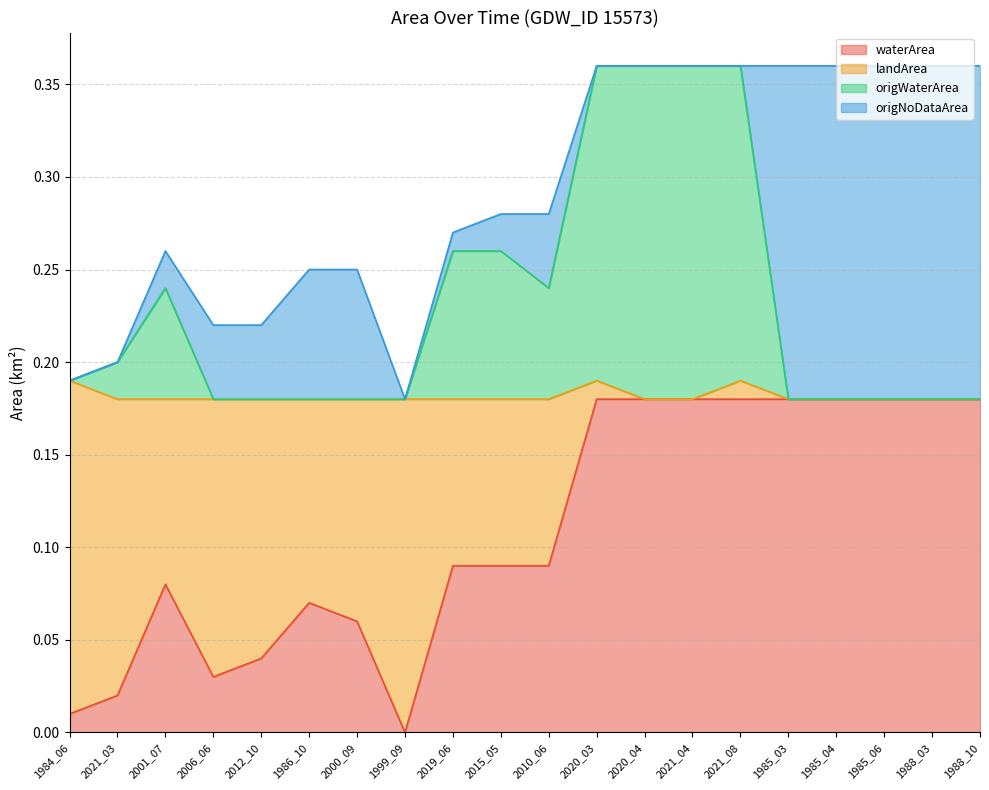

What is the difference between the highest and lowest values at 2012_10?

0.2